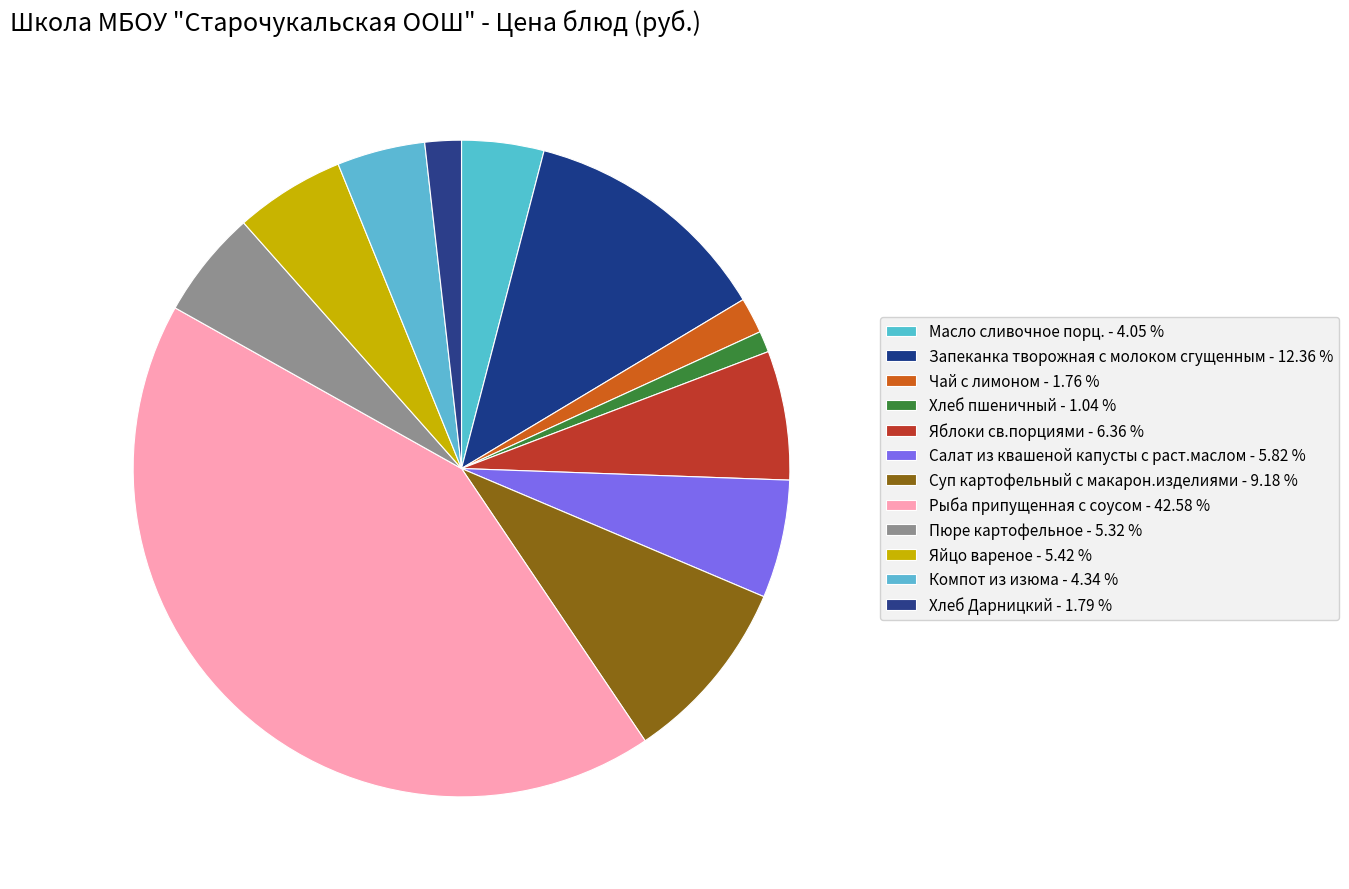

Do Хлеб пшеничный and Компот из изюма together represent more than half of the pie?

No